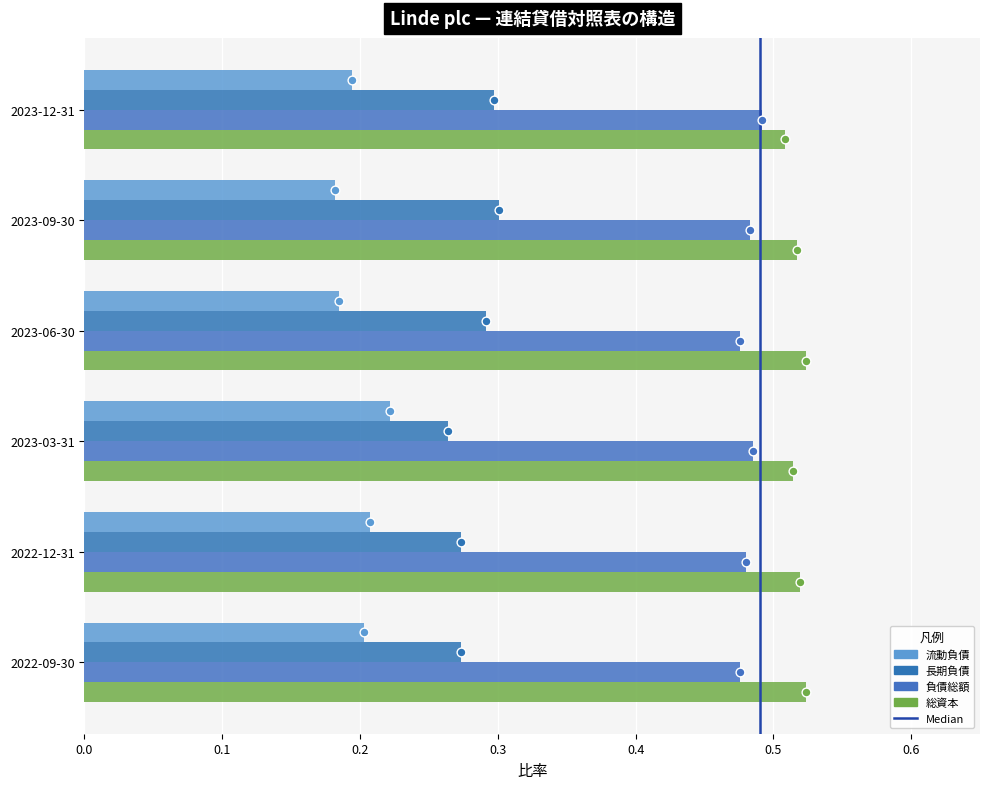

At how many categories does at least one series exceed 0?

6